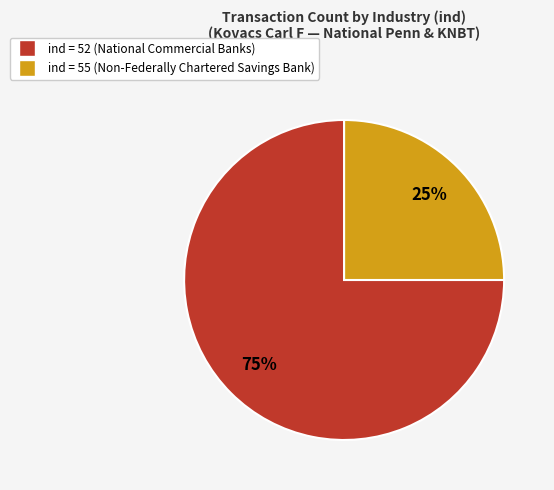

To the nearest percent, what is the difference between the largest and smallest slice percentages?

50%